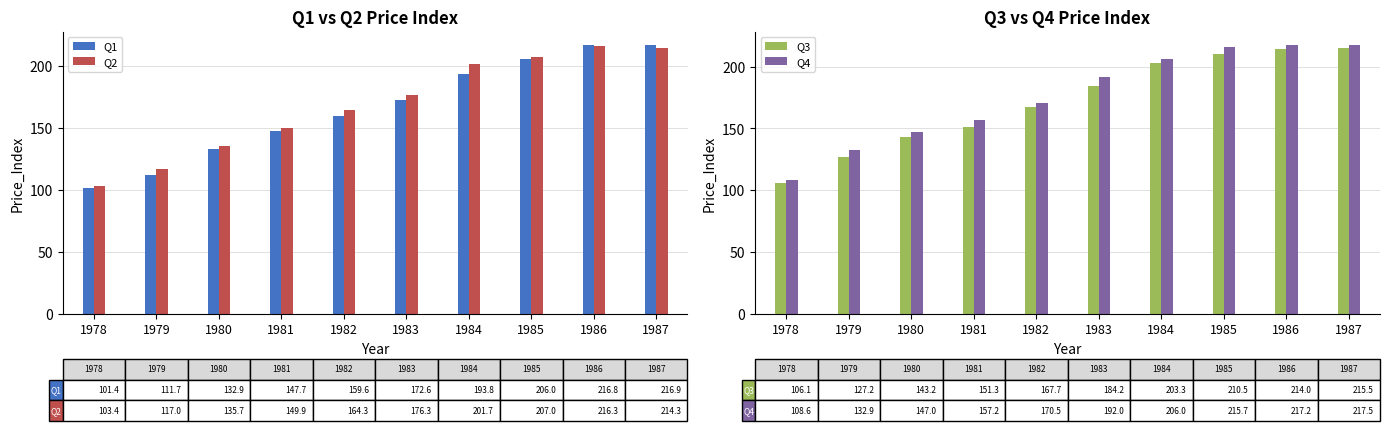

Count the number of categories in the chart.

10